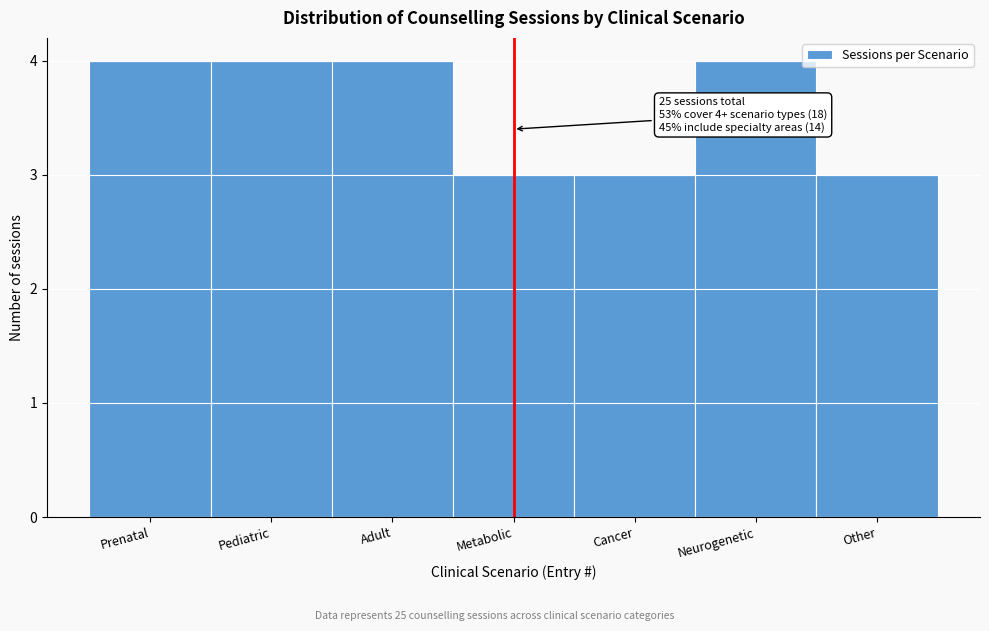

Reading left to right, list all the values displayed in this chart.

Prenatal=4	Pediatric=4	Adult=4	Metabolic=3	Cancer=3	Neurogenetic=4	Other=3